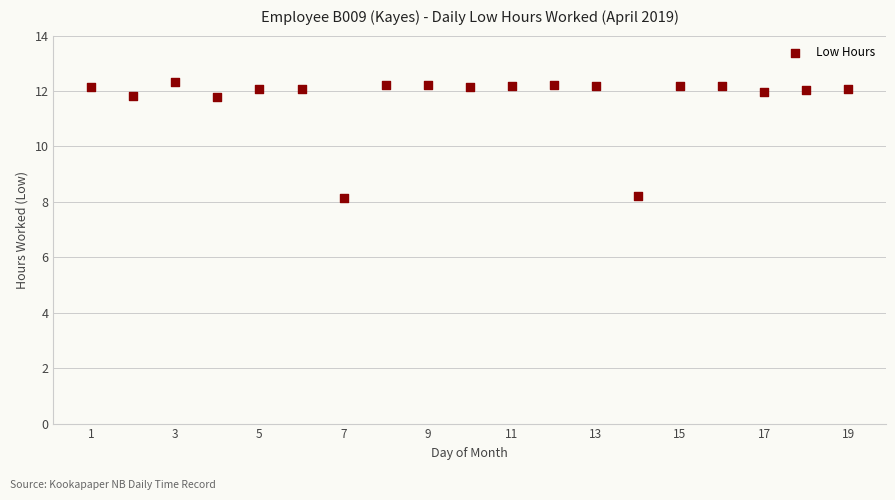

What is the range of X values (max minus min)?

18.0